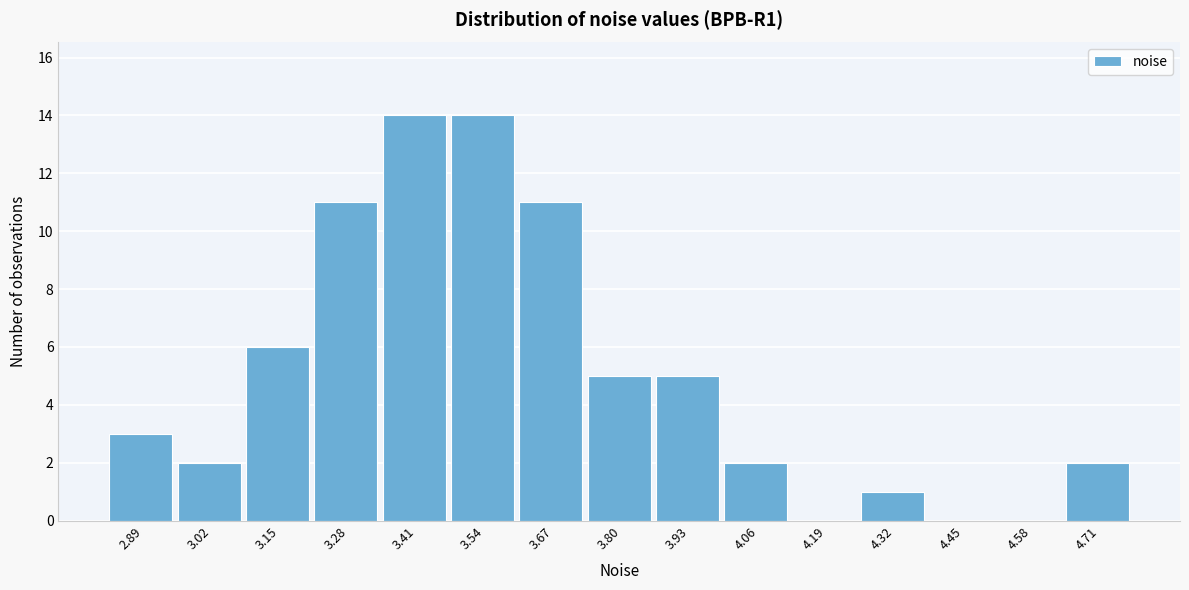

Reading left to right, what are all the values shown in this chart?

2.89=3	3.02=2	3.15=6	3.28=11	3.41=14	3.54=14	3.67=11	3.80=5	3.93=5	4.06=2	4.19=0	4.32=1	4.45=0	4.58=0	4.71=2